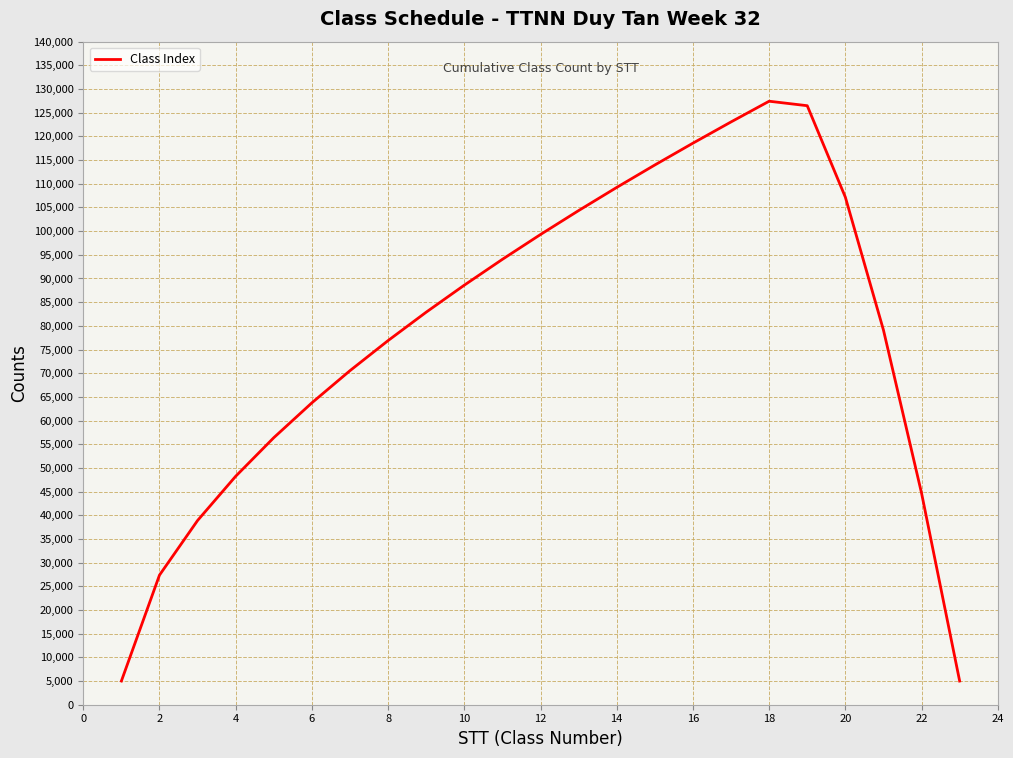

What is the greatest value displayed?

127425.5